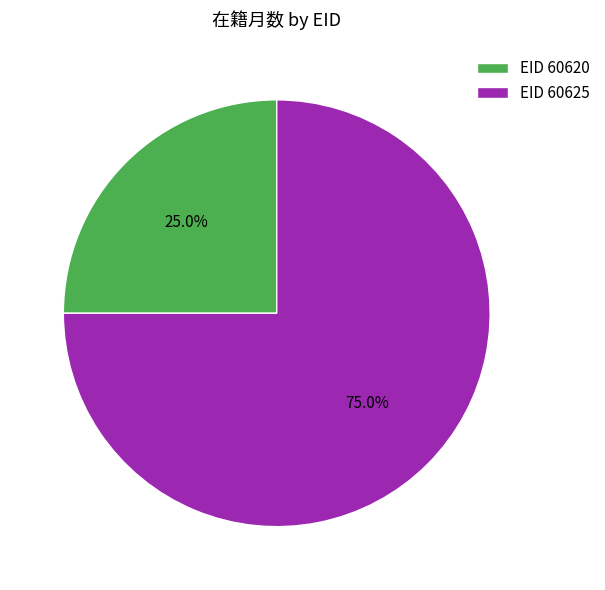

Between EID 60620 and EID 60625, which is larger?

EID 60625